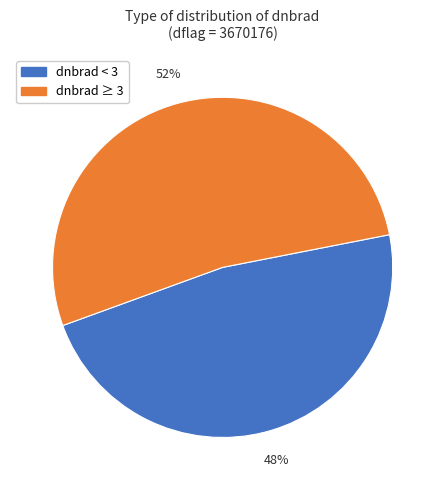

Which category accounts for the majority?

dnbrad ≥ 3